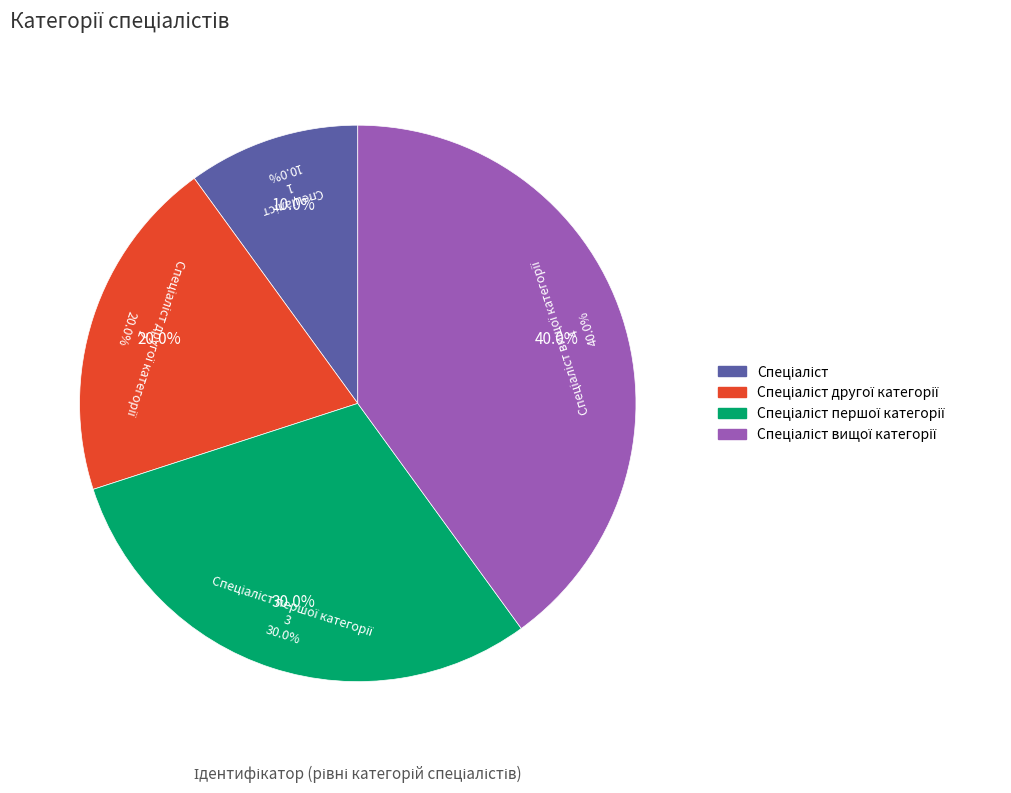

To the nearest percent, what portion does Спеціаліст represent?

10%